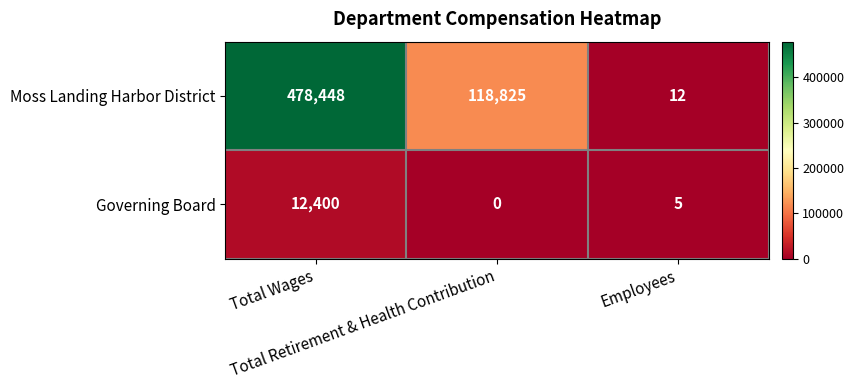

What is the highest value of the Governing Board series?

12400